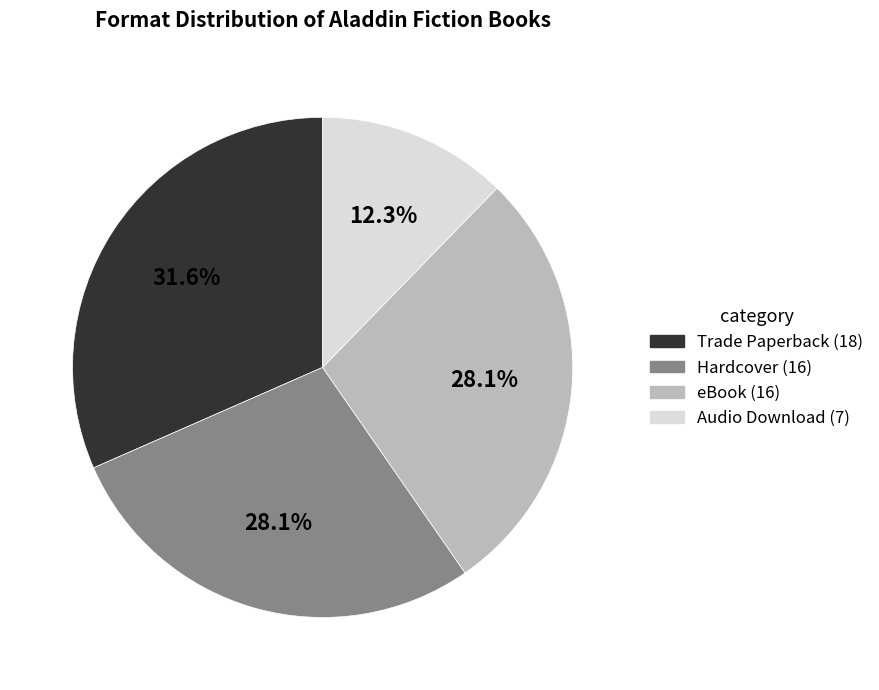

Which slice is the smallest?

Audio Download